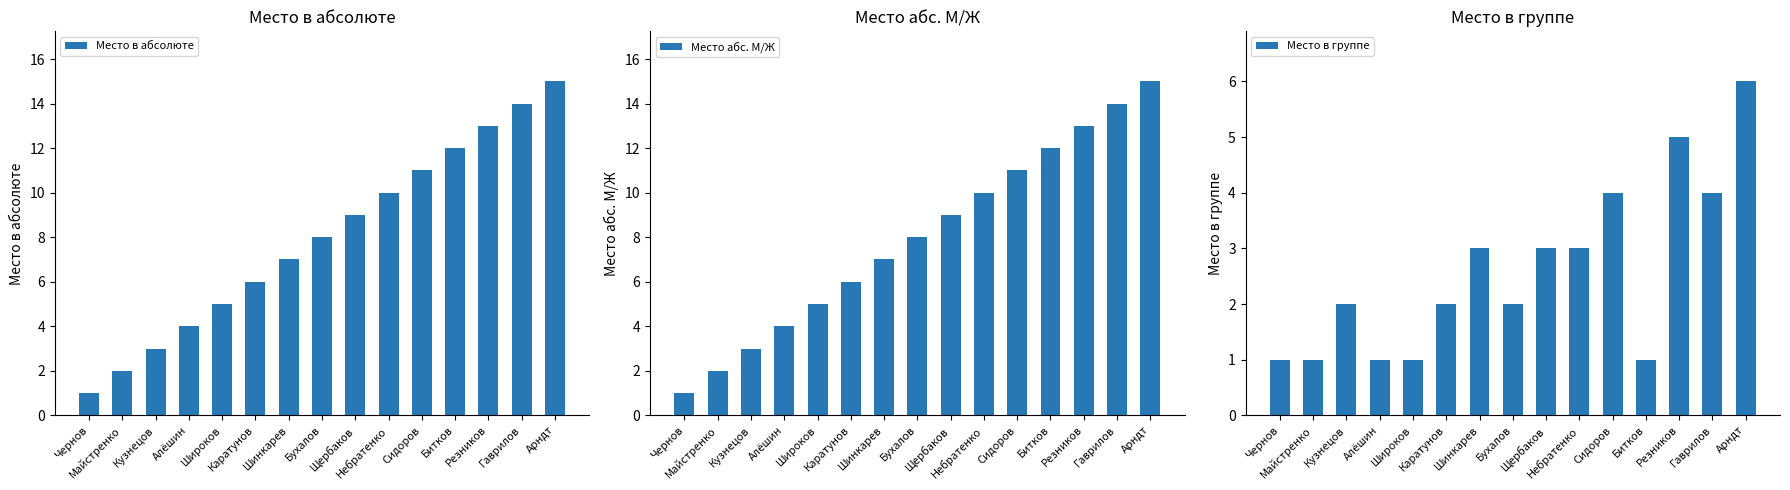

Reading left to right, extract all data points from this chart.

Место в абсолюте: Чернов=1	Майстренко=2	Кузнецов=3	Алёшин=4	Широков=5	Каратунов=6	Шинкарев=7	Бухалов=8	Щербаков=9	Небратенко=10	Сидоров=11	Битков=12	Резников=13	Гаврилов=14	Арндт=15
Место абс. М/Ж: Чернов=1	Майстренко=2	Кузнецов=3	Алёшин=4	Широков=5	Каратунов=6	Шинкарев=7	Бухалов=8	Щербаков=9	Небратенко=10	Сидоров=11	Битков=12	Резников=13	Гаврилов=14	Арндт=15
Место в группе: Чернов=1	Майстренко=1	Кузнецов=2	Алёшин=1	Широков=1	Каратунов=2	Шинкарев=3	Бухалов=2	Щербаков=3	Небратенко=3	Сидоров=4	Битков=1	Резников=5	Гаврилов=4	Арндт=6